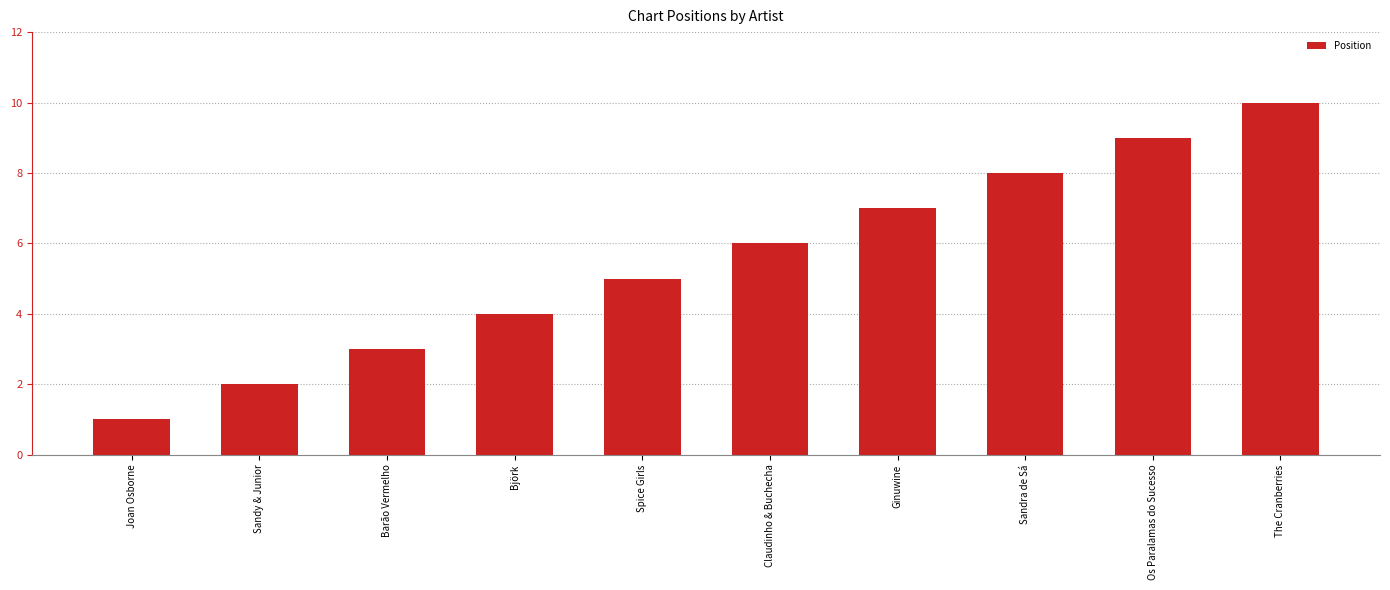

What is the sum of all values?

55